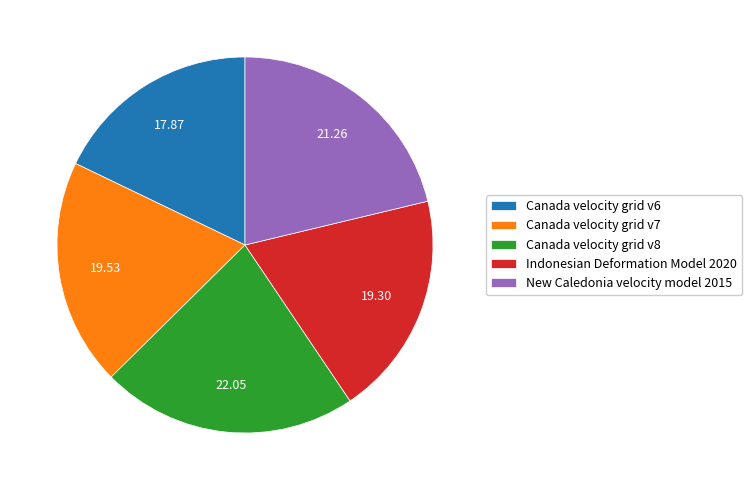

Combined, do New Caledonia velocity model 2015 and Canada velocity grid v6 account for over 50%?

No